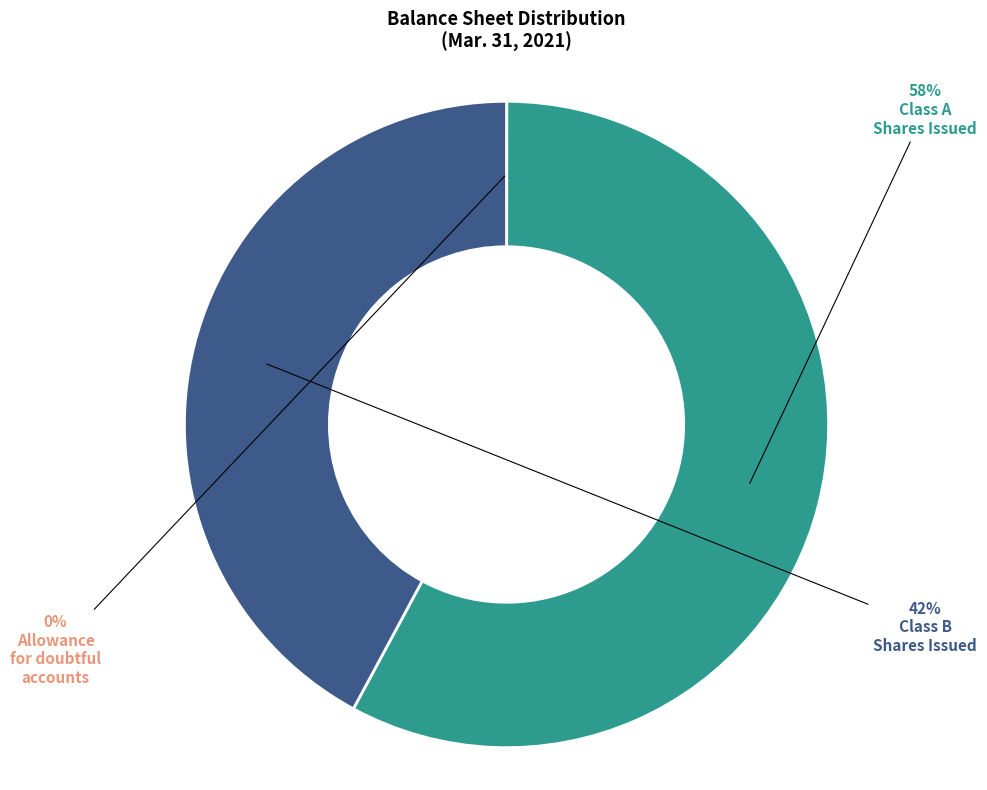

Does any single category account for the majority?

Yes